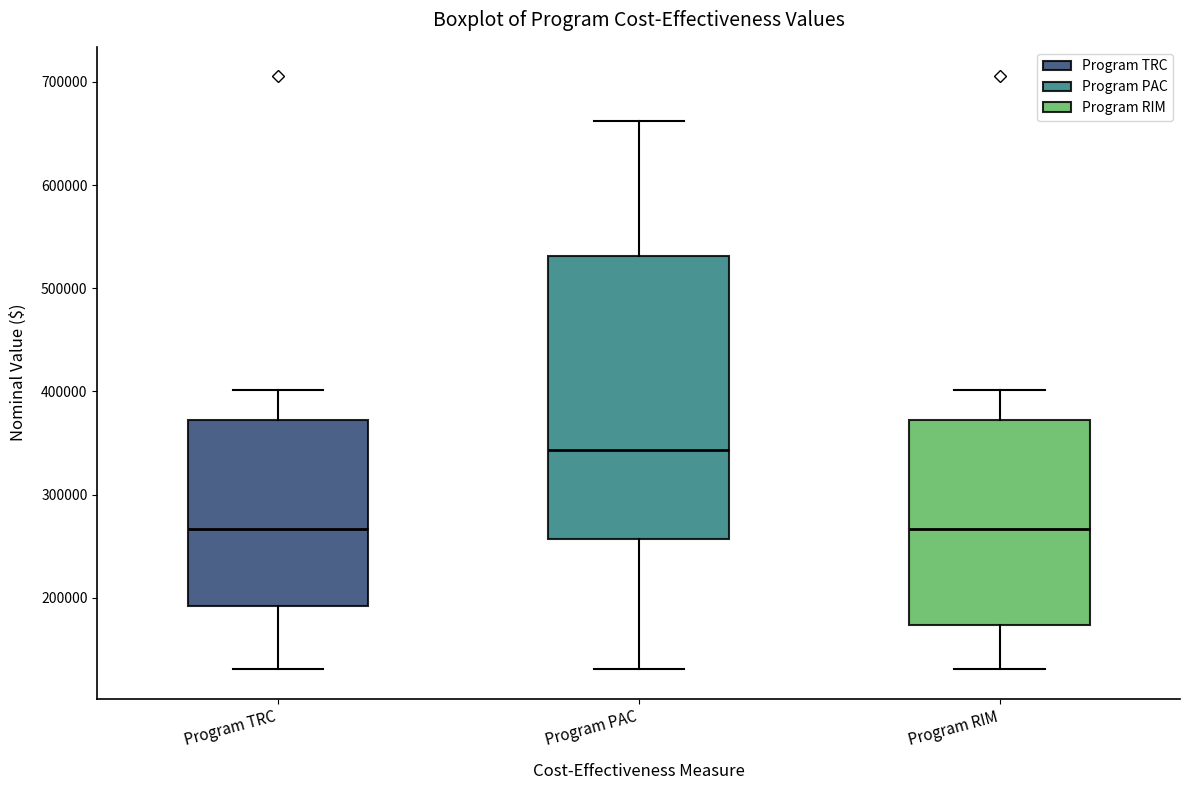

Where does the upper whisker of the box for Program RIM end on the y-axis? The values are not printed on the chart, so give them approximately, as read against the axis.

400000